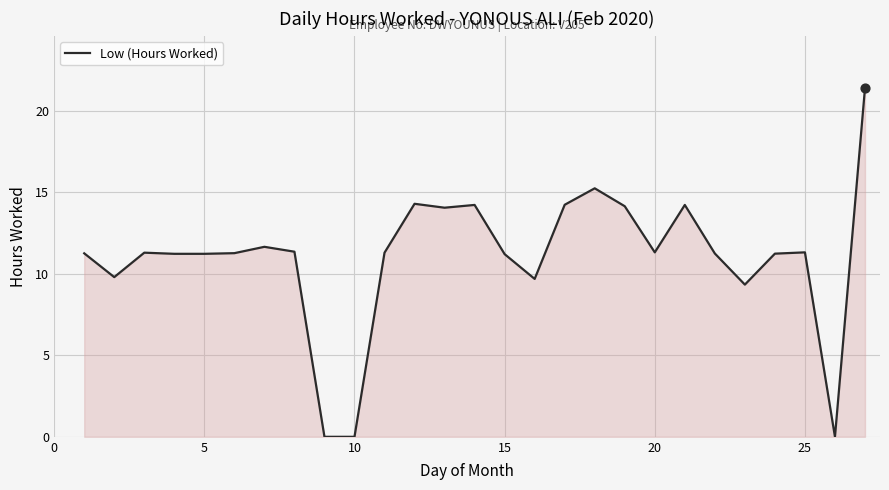

What is the maximum value shown in the chart?

21.4